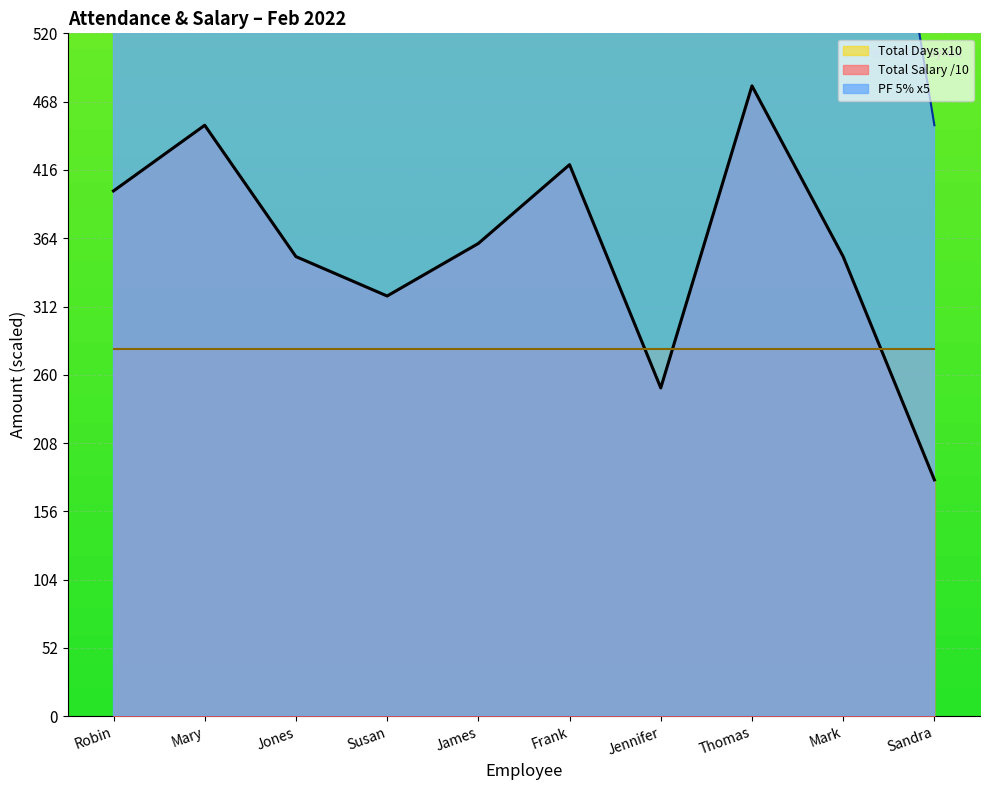

True or false: PF 5% has more than 2 points higher than both neighbors.

True